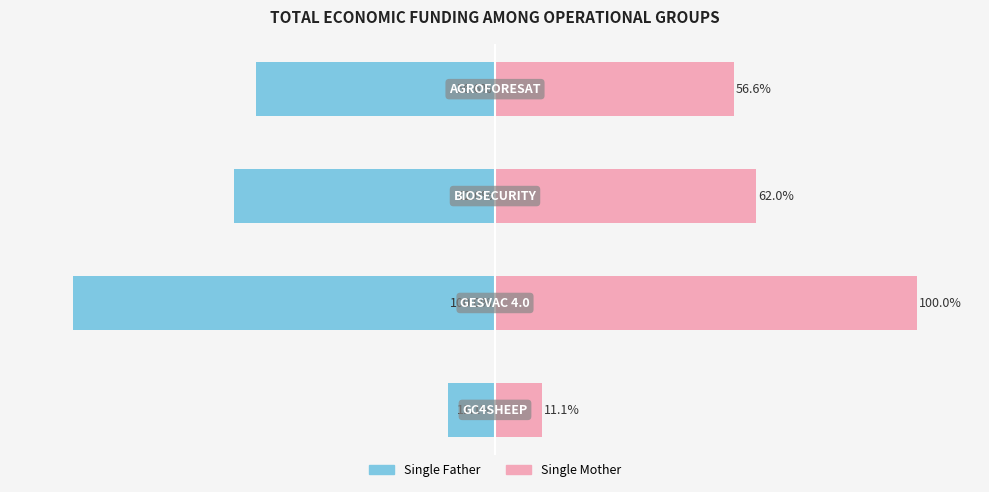

How many categories are shown in the chart?

4